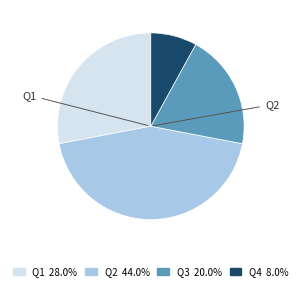

Between Q4 and Q2, which is larger?

Q2